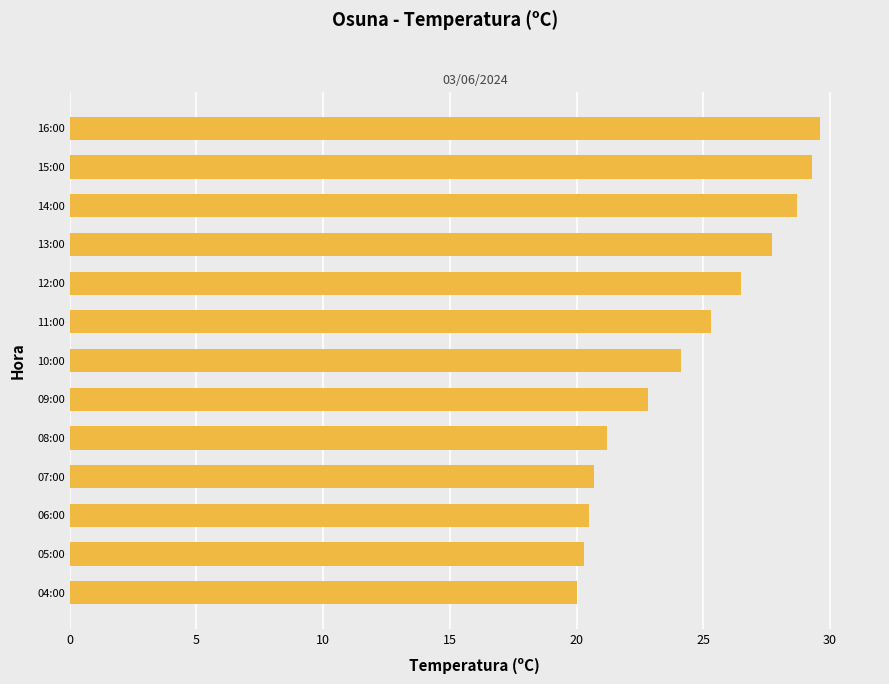

What is the label of the 10th bar from the top?

07:00